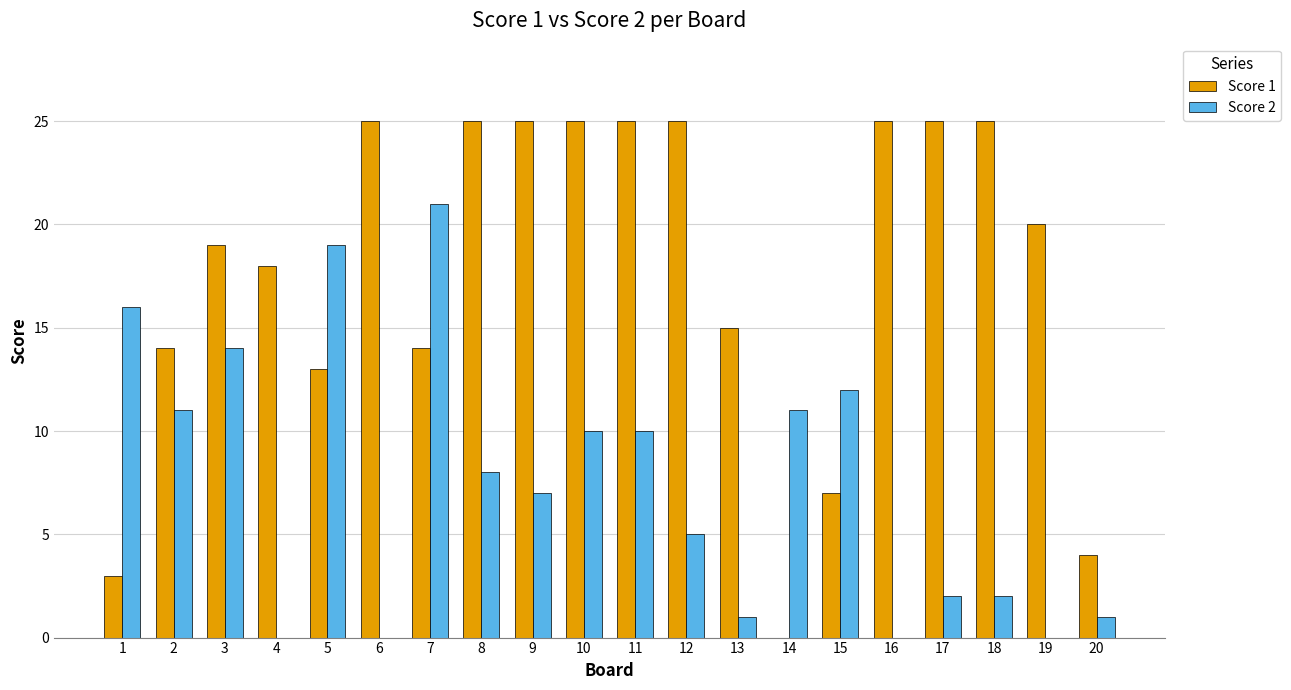

The Score 2 series shows 4 at 18. True or false?

False